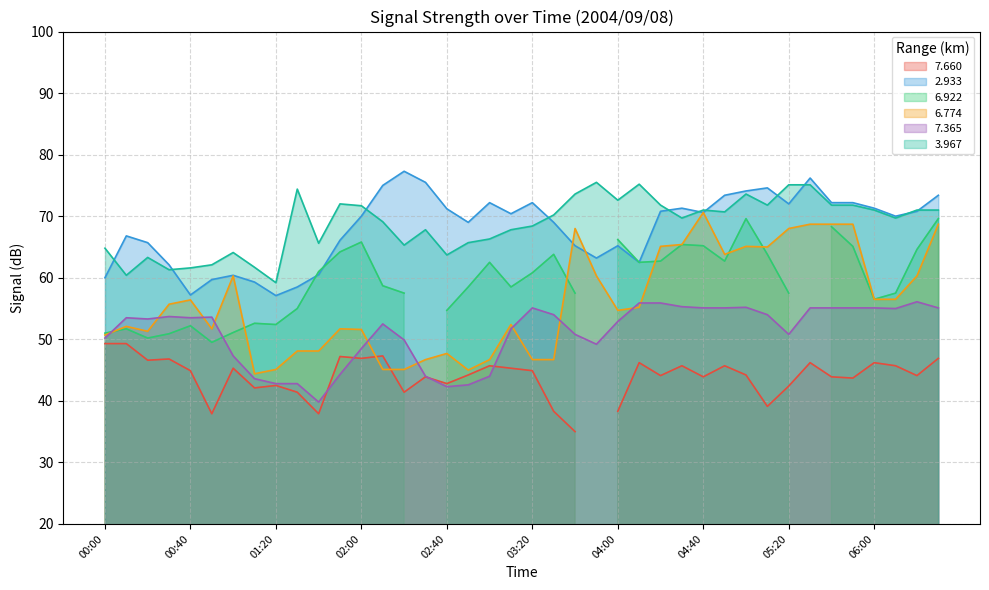

Which series has the largest total across all categories?

  3.967